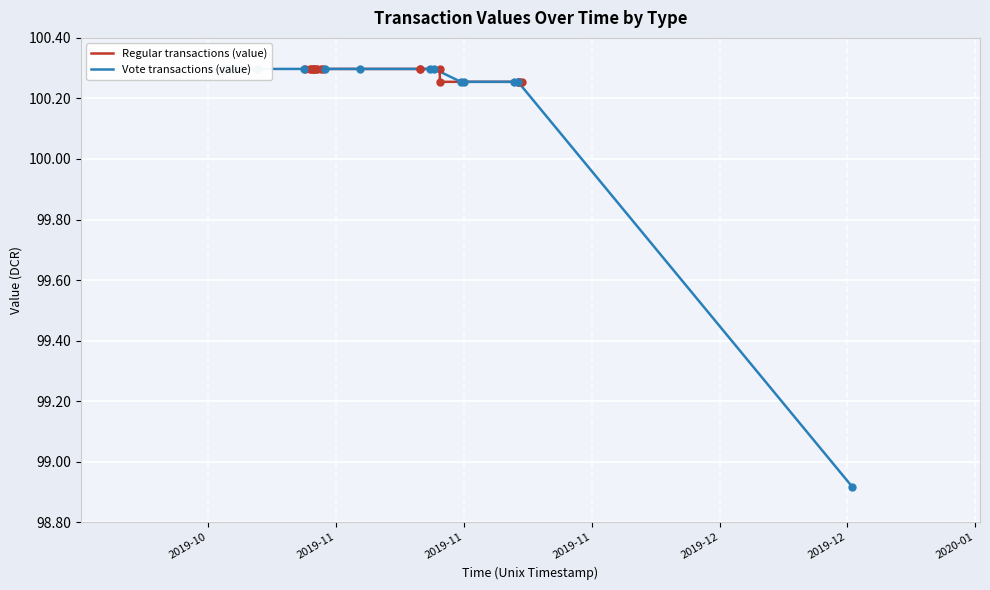

At how many categories does at least one series exceed 99?

18